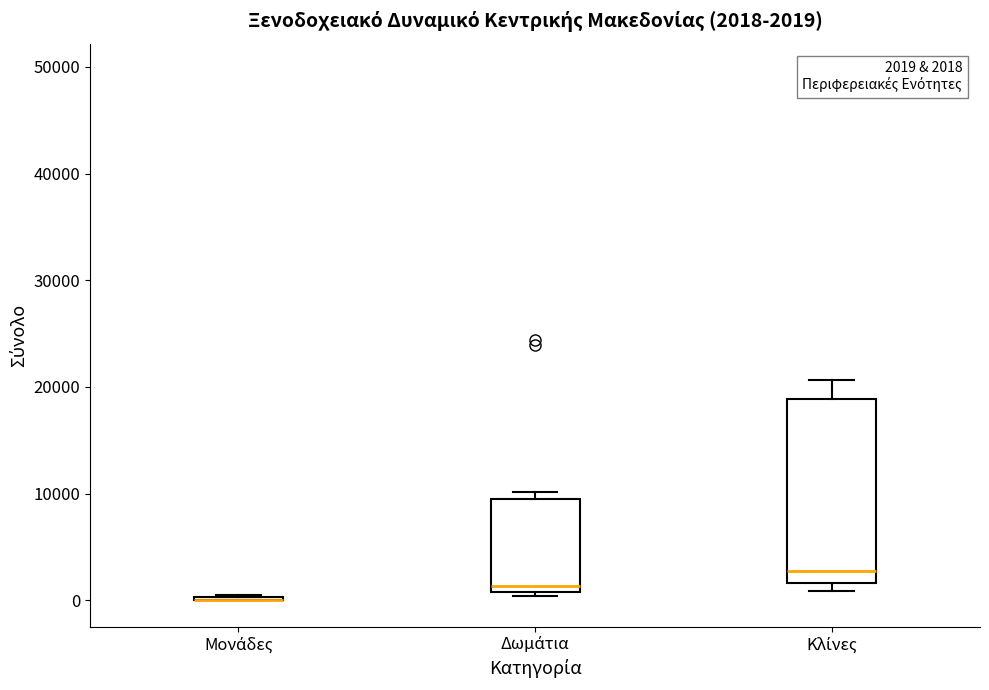

Which box is the tallest, from its lower edge to its upper edge?

Κλίνες